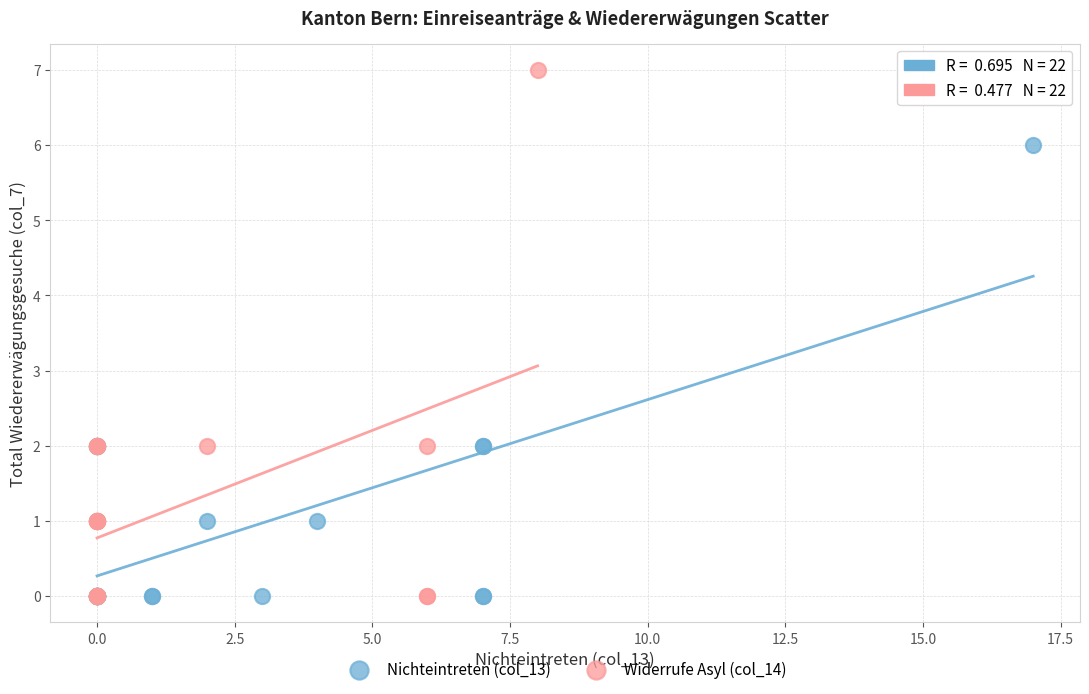

Which series has the largest Y range (max minus min)?

Widerrufe Asyl (col_14)